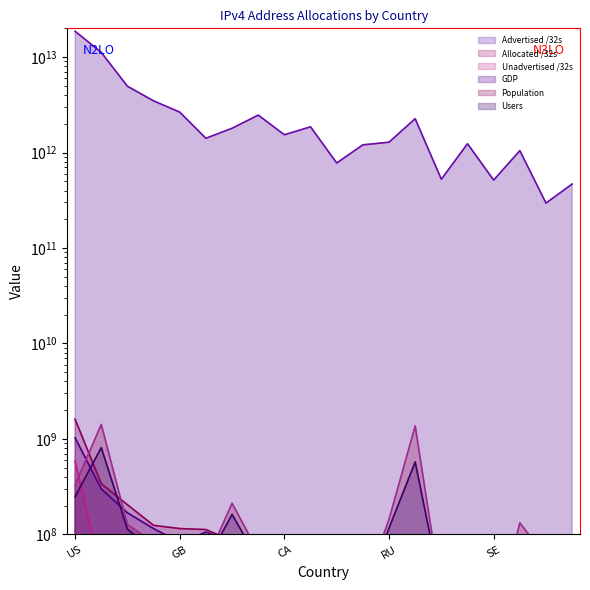

At how many categories does at least one series exceed 10269519506233?

2